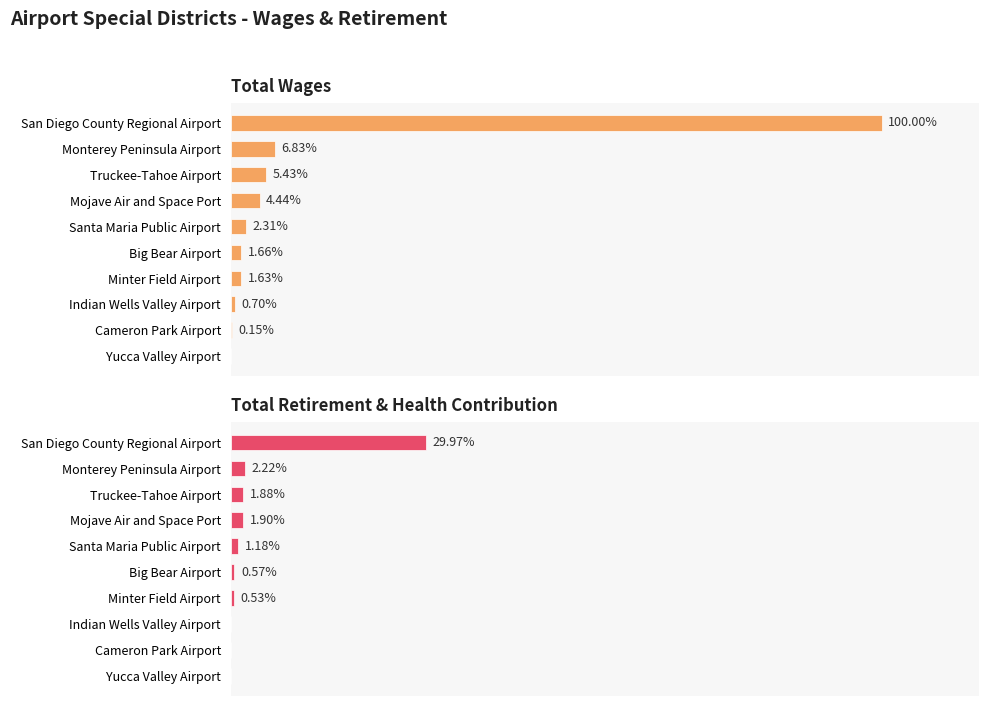

How many groups of bars are there?

10